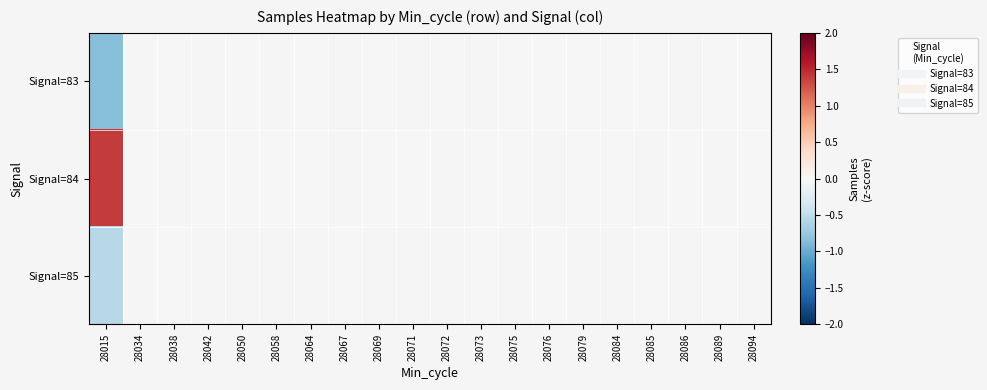

Which series has the largest range (max minus min)?

Signal=84